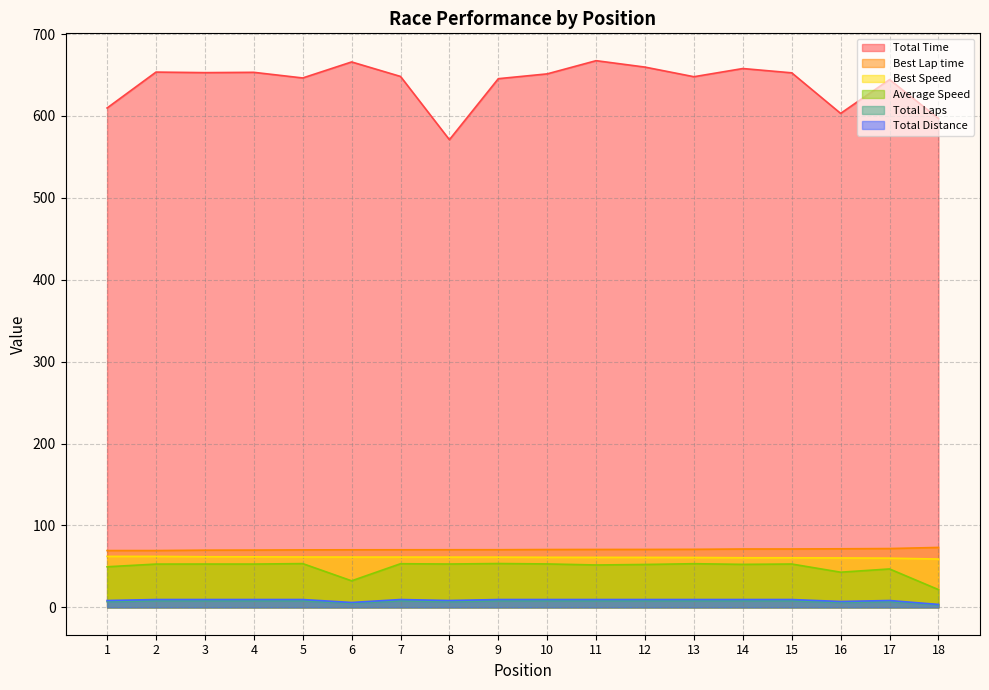

True or false: Average Speed and Total Distance intersect in this chart.

False